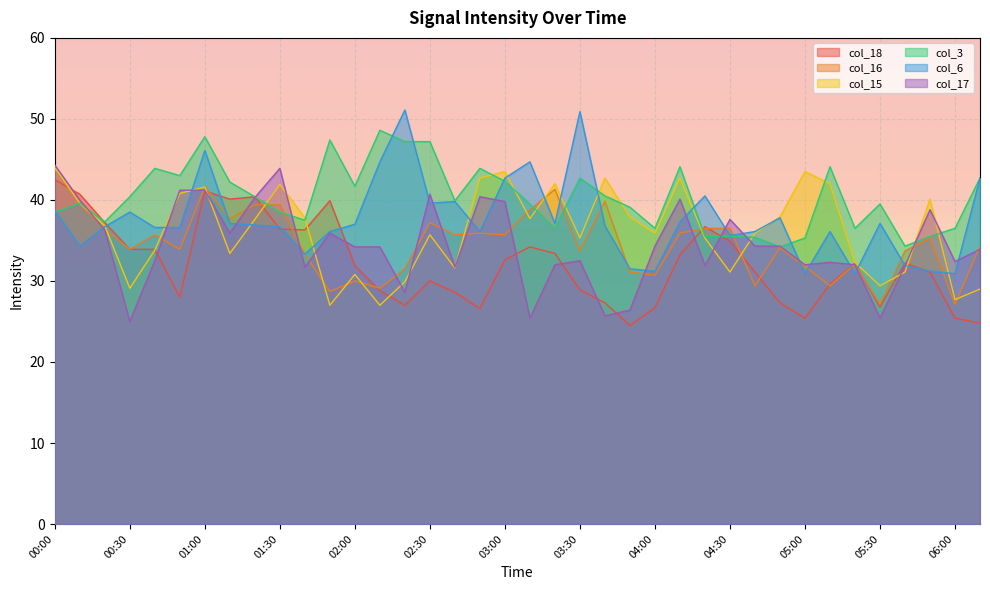

True or false: col_16 has more than 0 points higher than both neighbors.

True